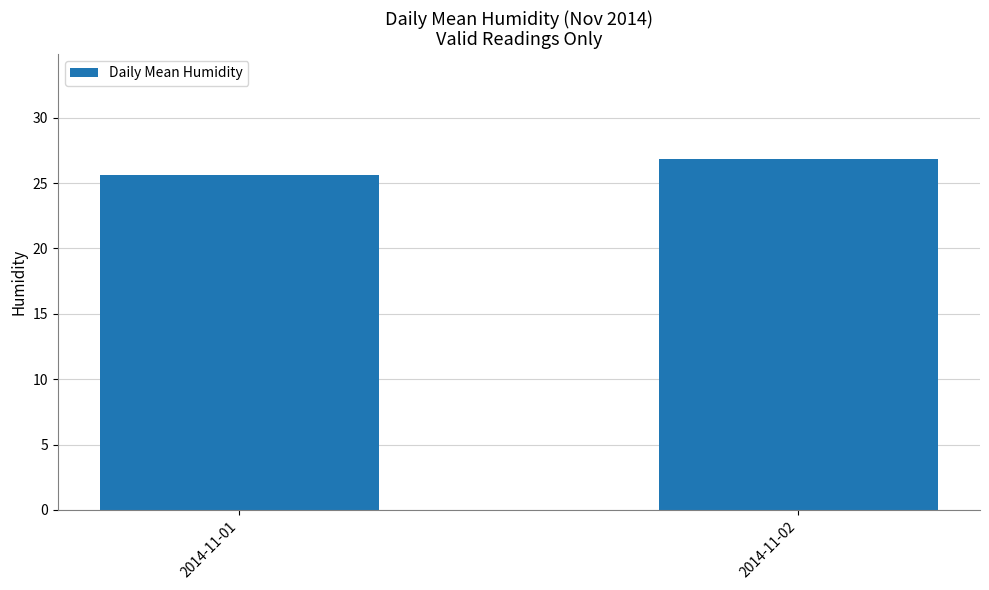

Which category has the highest value across all series?

2014-11-02